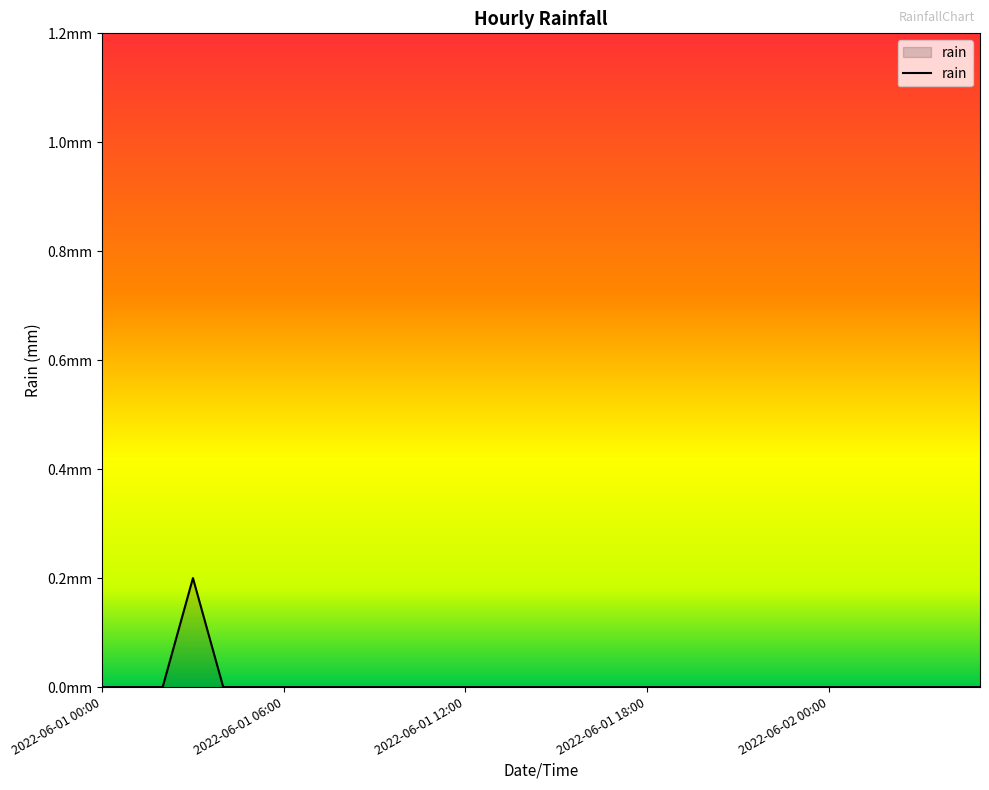

Which label corresponds to the smallest value in the chart?

2022-06-01 00:00